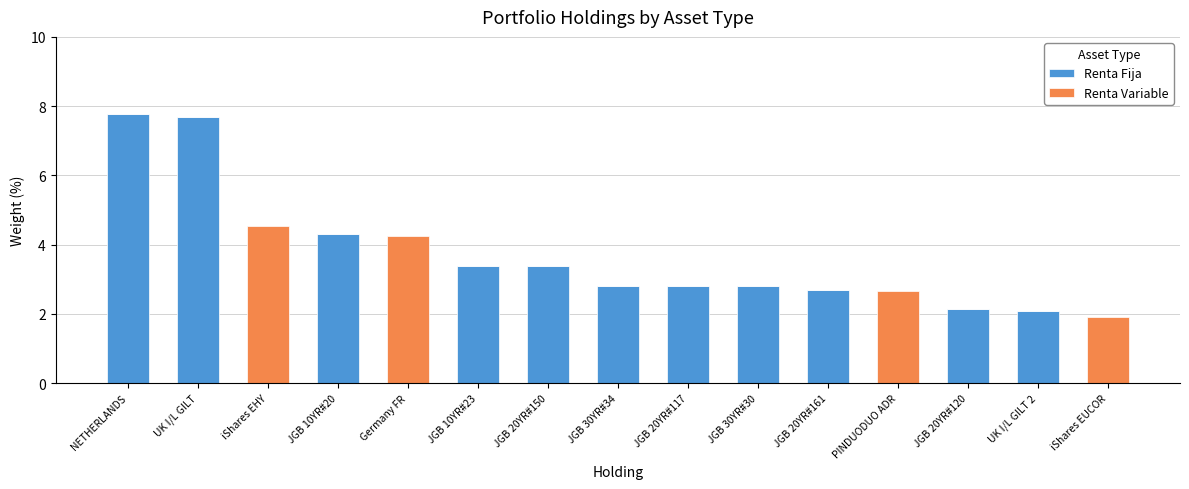

Reading left to right, list the values for the Renta Fija series.

NETHERLANDS=7.8	UK I/L GILT=7.7	iShares EHY=0.0	JGB 10YR#20=4.3	Germany FR=0.0	JGB 10YR#23=3.4	JGB 20YR#150=3.4	JGB 30YR#34=2.8	JGB 20YR#117=2.8	JGB 30YR#30=2.8	JGB 20YR#161=2.7	PINDUODUO ADR=0.0	JGB 20YR#120=2.1	UK I/L GILT 2=2.1	iShares EUCOR=0.0